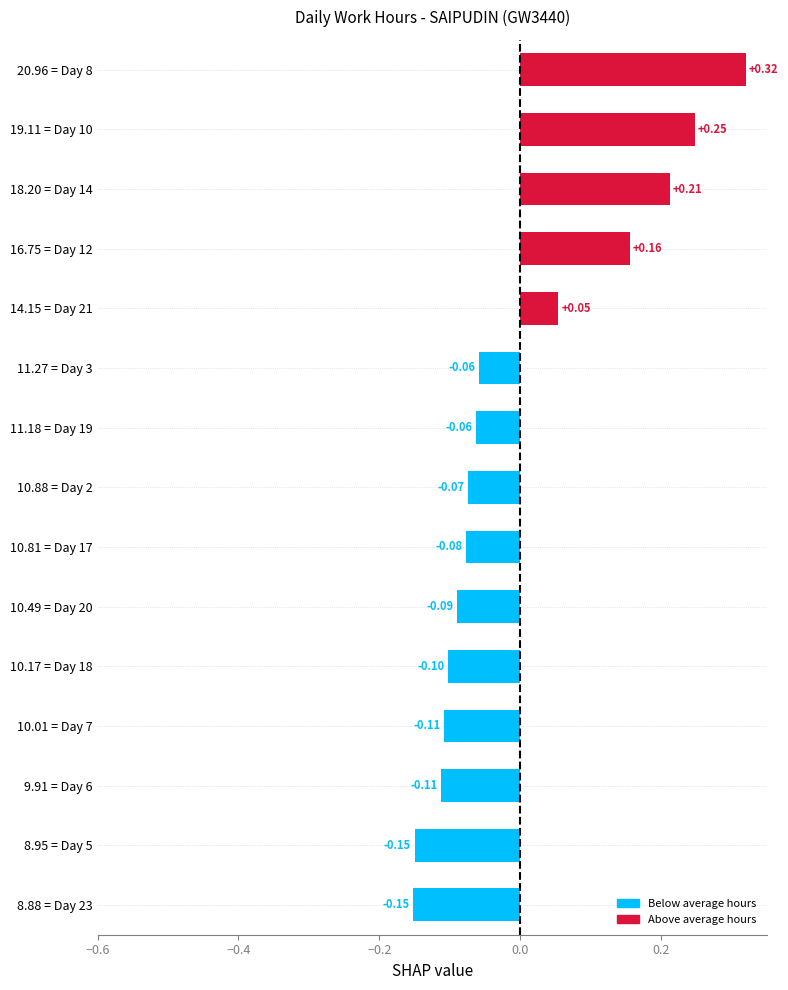

How many values exceed 0?

5